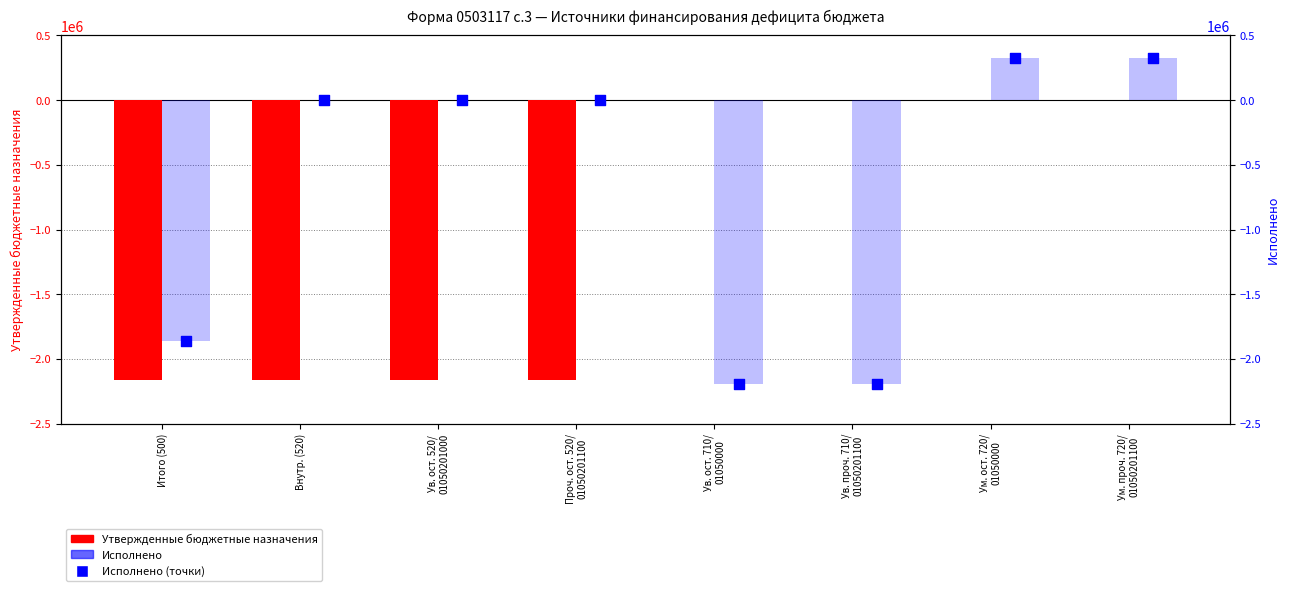

Is the value of Исполнено at Итого (500) greater than the value of Утвержденные бюджетные назначения at Проч. ост. 520/
01050201100?

Yes